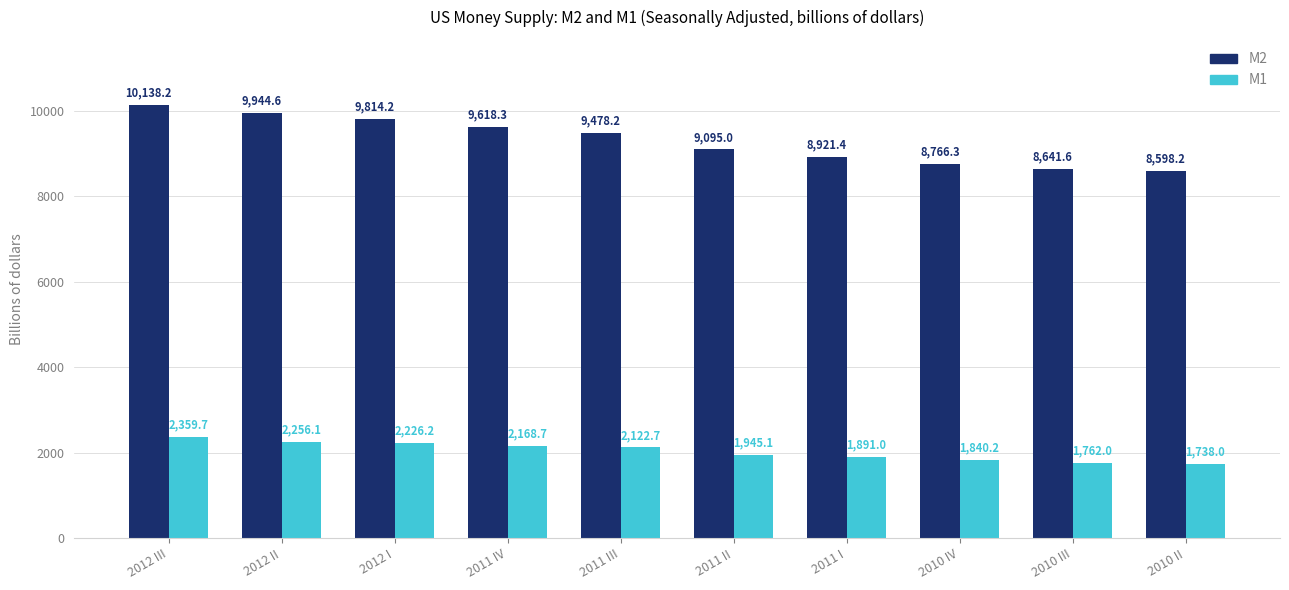

Where does the M1 series first go above 2122?

2012 III